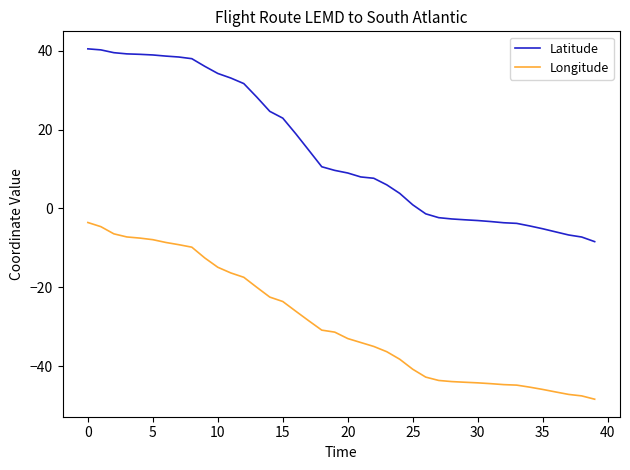

Which series has the largest total across all categories?

Latitude